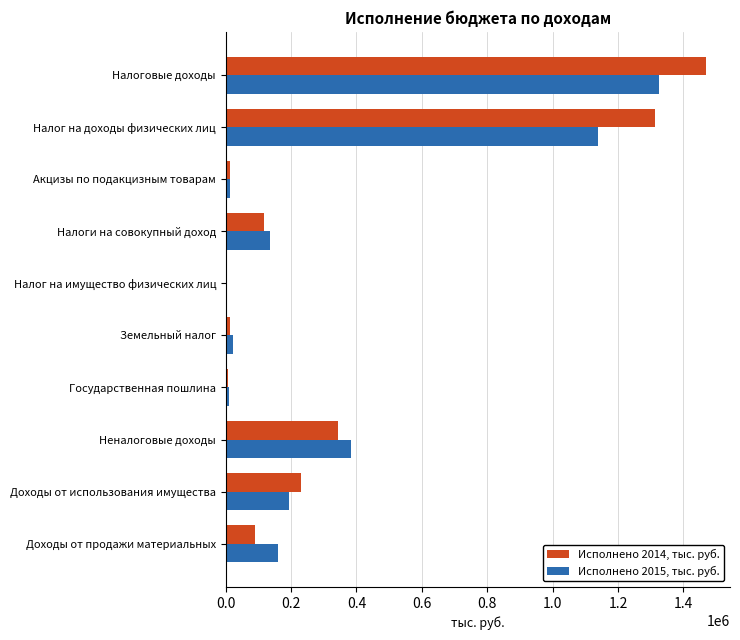

At which category is the sum across all series the highest?

Налоговые доходы